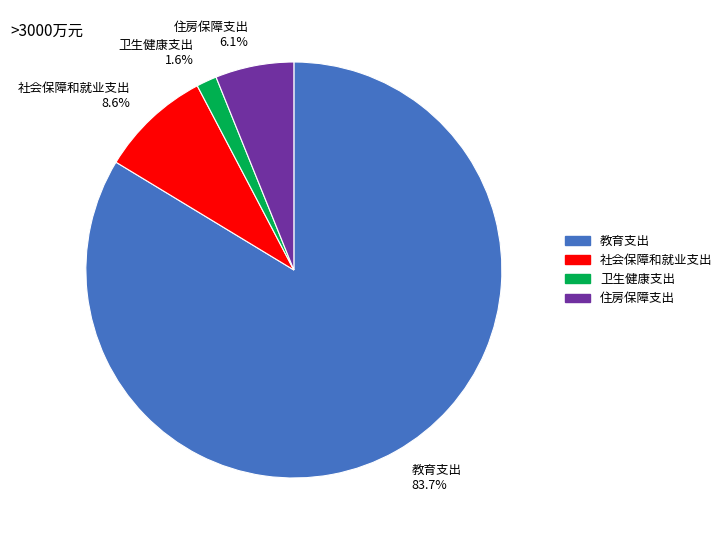

Is it true that 社会保障和就业支出 is 1% of the pie?

False